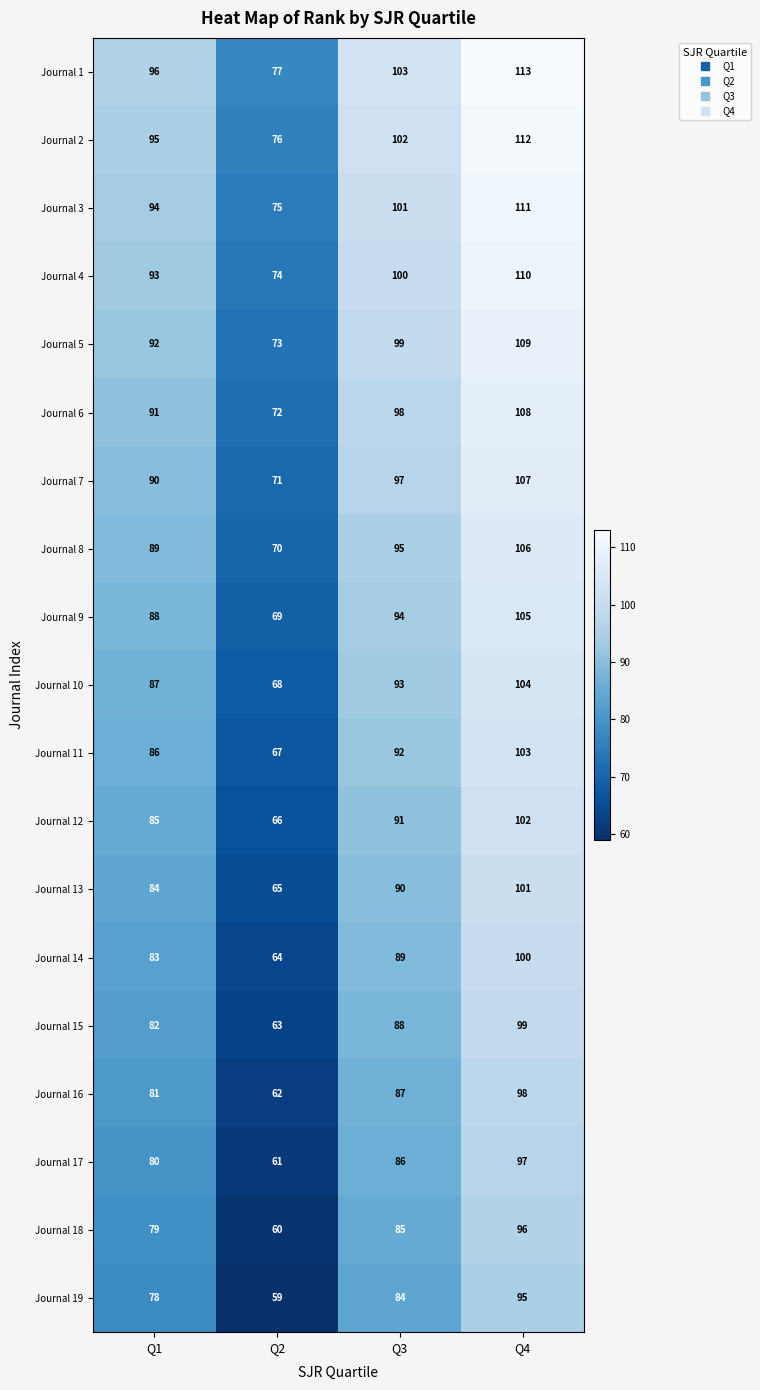

What is the sum of the Journal 6 values at Q2 and Q4?

180